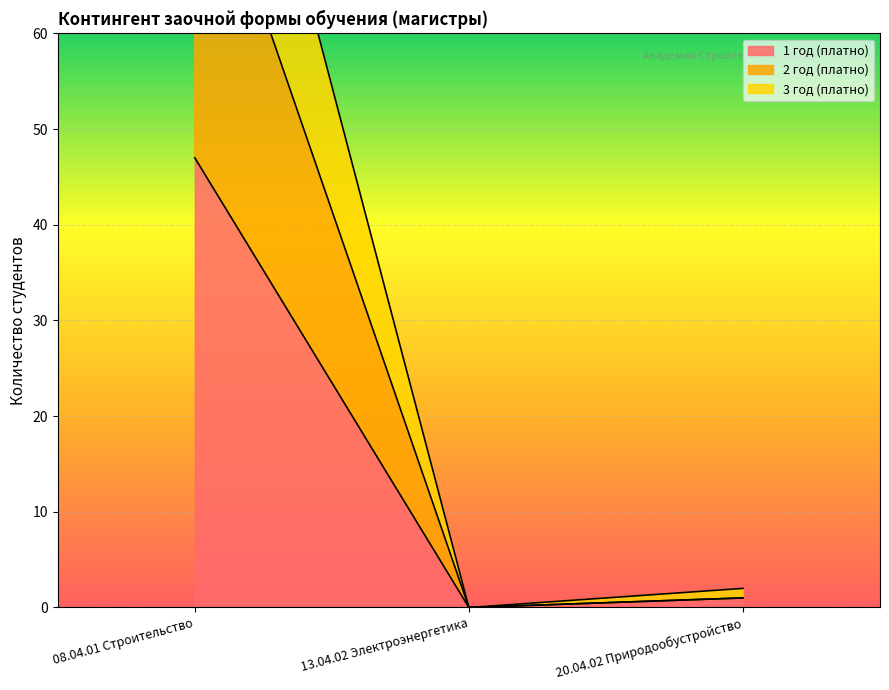

Is the value of 2 год (платно) at 08.04.01 Строительство greater than the value of 3 год (платно) at 20.04.02 Природообустройство?

Yes